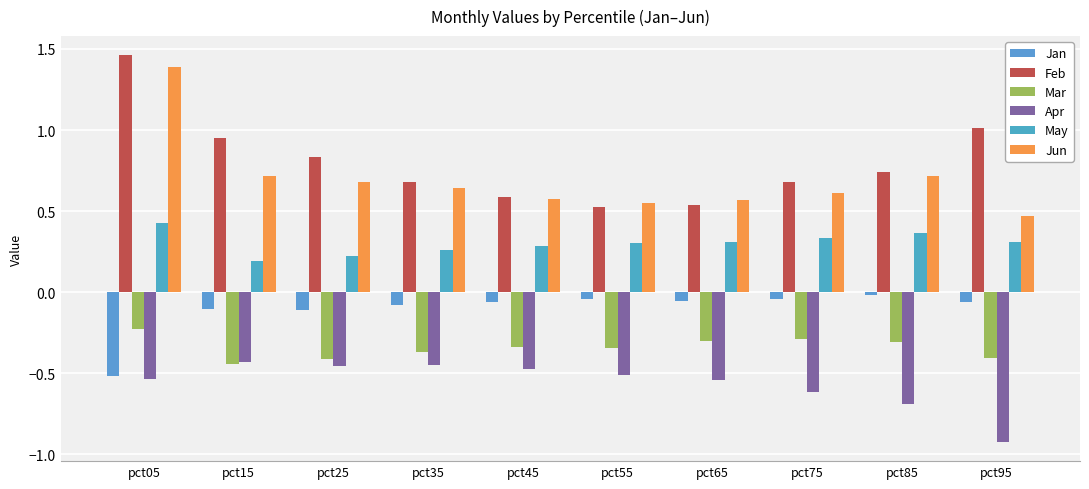

At which category does the chart reach its peak across all series?

pct05